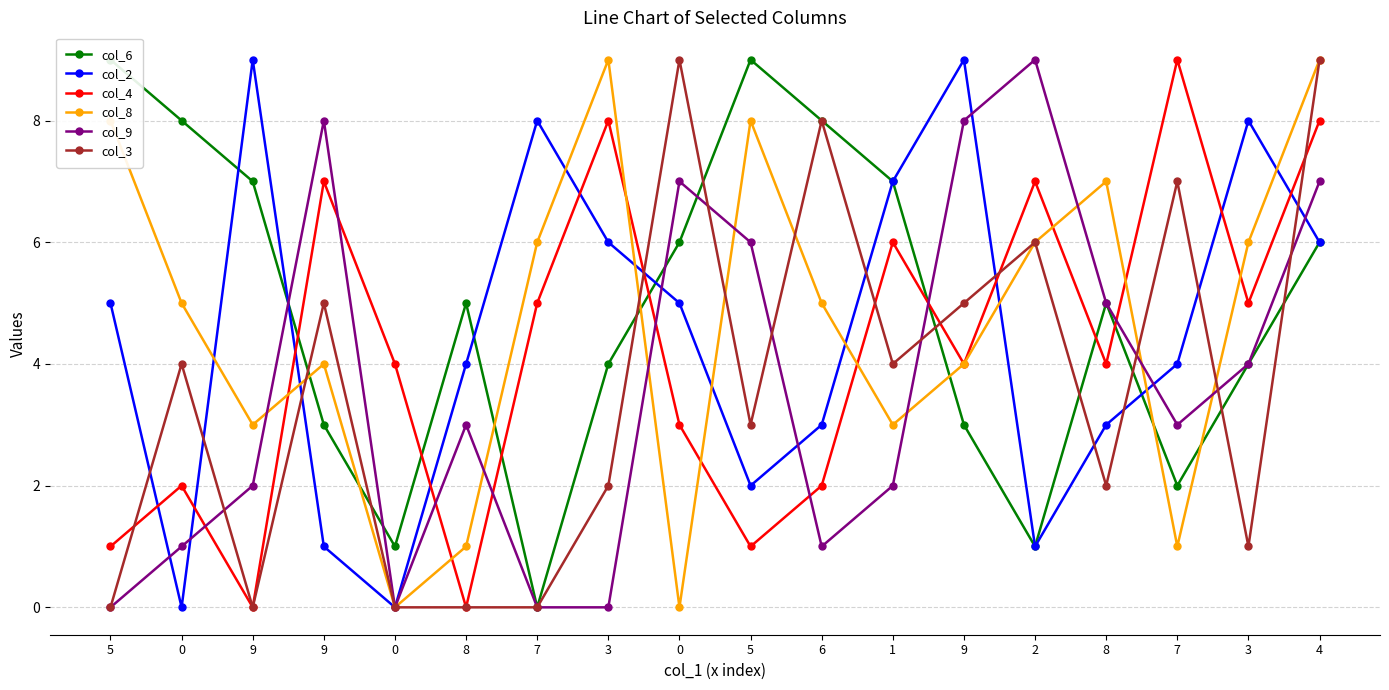

How many lines are shown in the chart?

6